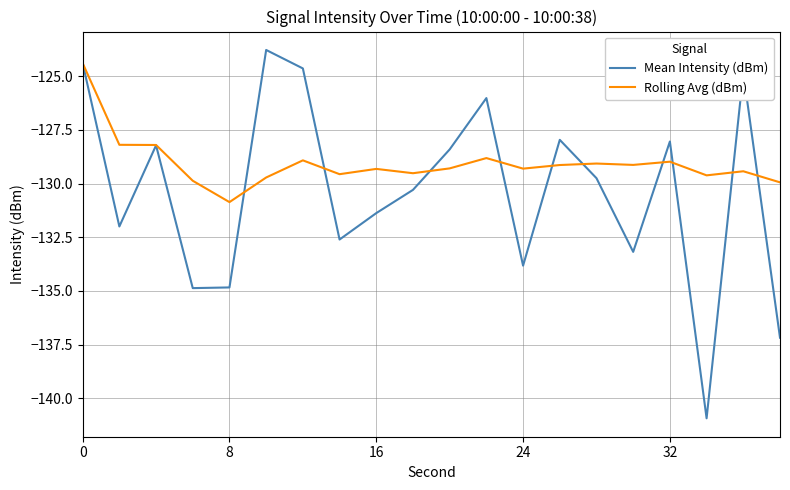

What are all the series names shown in the legend?

Mean Intensity (dBm), Rolling Avg (dBm)